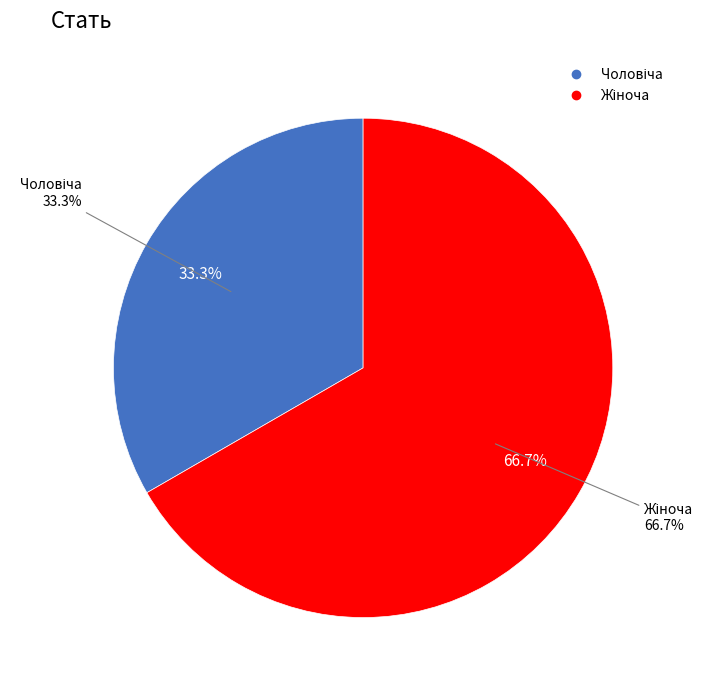

How many segments does this pie chart have?

2